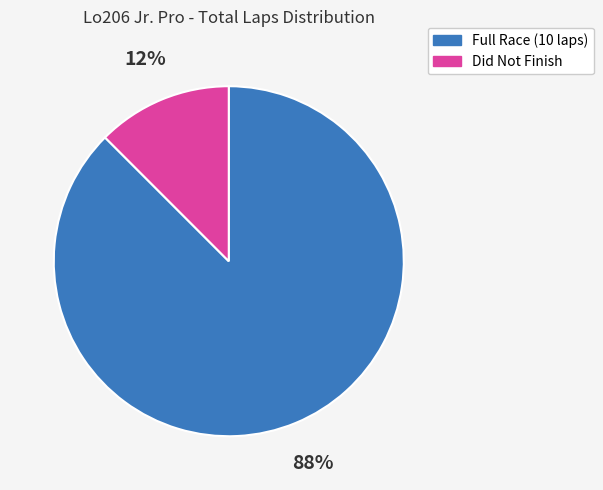

To the nearest percent, what is the combined percentage of Full Race (10 laps) and Did Not Finish?

100%